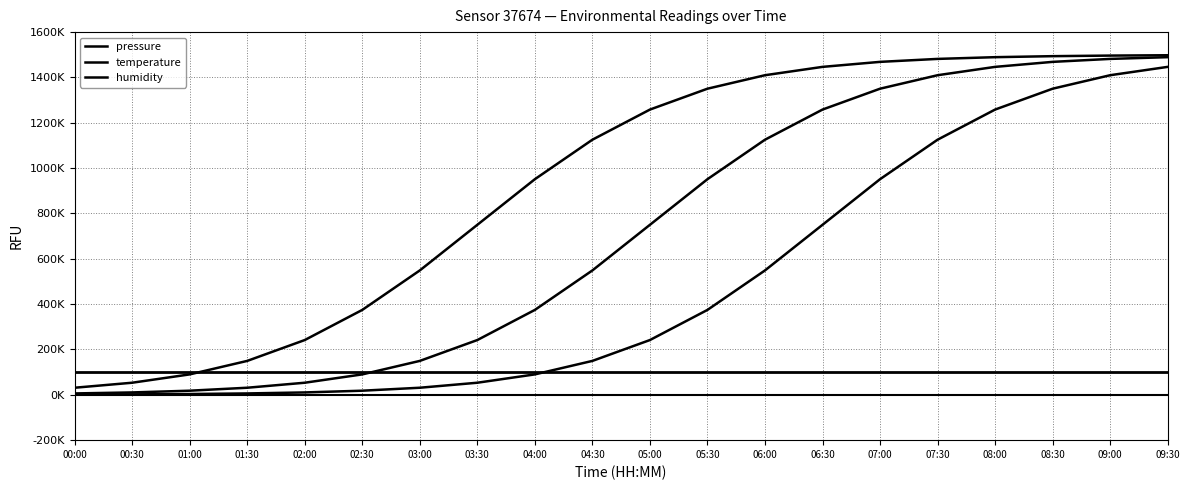

True or false: humidity has a value of 2657.4 at 00:30.

False